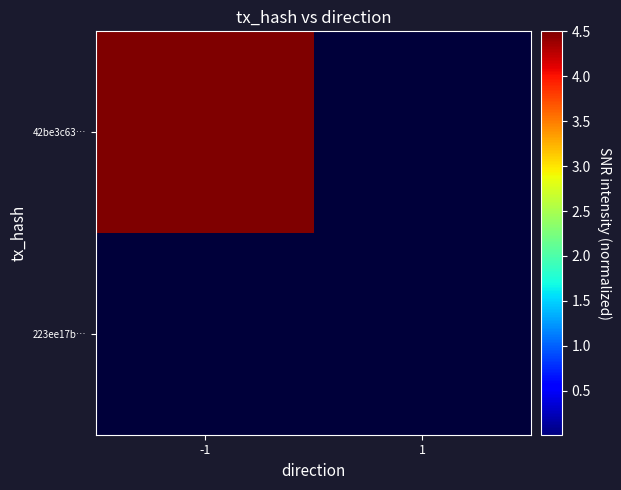

At 1, list the series in order from largest to smallest.

42be3c63…, 223ee17b…